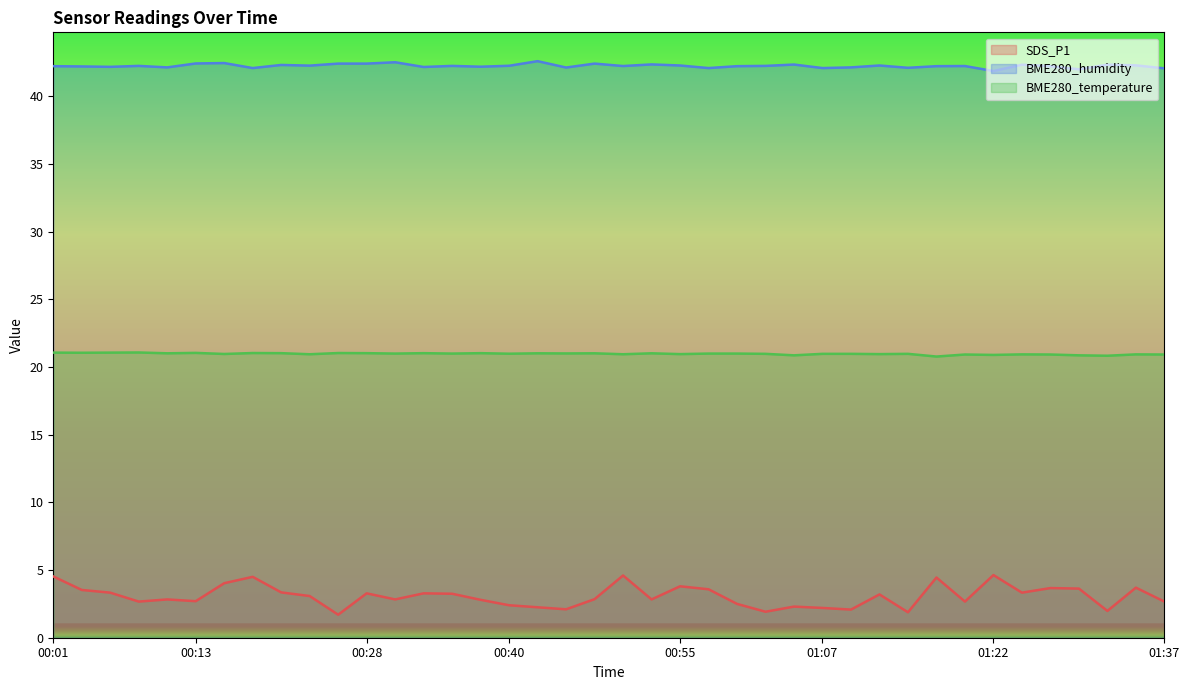

Reading left to right, extract all data points from this chart.

SDS_P1: 00:01=4.5	00:03=3.5	00:06=3.3	00:08=2.7	00:11=2.8	00:13=2.7	00:15=4.0	00:18=4.5	00:20=3.4	00:23=3.1	00:25=1.7	00:28=3.3	00:30=2.8	00:33=3.3	00:35=3.2	00:37=2.8	00:40=2.4	00:42=2.2	00:45=2.1	00:47=2.9	00:50=4.6	00:52=2.8	00:55=3.8	00:57=3.6	00:59=2.5	01:02=1.9	01:04=2.3	01:07=2.2	01:09=2.1	01:12=3.2	01:14=1.9	01:16=4.5	01:19=2.7	01:22=4.6	01:24=3.3	01:27=3.7	01:29=3.6	01:32=2.0	01:34=3.7	01:37=2.7
BME280_humidity: 00:01=42.2	00:03=42.2	00:06=42.2	00:08=42.3	00:11=42.1	00:13=42.4	00:15=42.5	00:18=42.1	00:20=42.3	00:23=42.3	00:25=42.4	00:28=42.4	00:30=42.5	00:33=42.2	00:35=42.3	00:37=42.2	00:40=42.3	00:42=42.6	00:45=42.1	00:47=42.4	00:50=42.2	00:52=42.4	00:55=42.3	00:57=42.1	00:59=42.2	01:02=42.3	01:04=42.4	01:07=42.1	01:09=42.1	01:12=42.3	01:14=42.1	01:16=42.2	01:19=42.2	01:22=41.9	01:24=42.4	01:27=42.2	01:29=42.0	01:32=42.4	01:34=42.3	01:37=42.1
BME280_temperature: 00:01=21.1	00:03=21.1	00:06=21.1	00:08=21.1	00:11=21.0	00:13=21.1	00:15=21.0	00:18=21.0	00:20=21.0	00:23=20.9	00:25=21.0	00:28=21.0	00:30=21.0	00:33=21.0	00:35=21.0	00:37=21.0	00:40=21.0	00:42=21.0	00:45=21.0	00:47=21.0	00:50=20.9	00:52=21.0	00:55=21.0	00:57=21.0	00:59=21.0	01:02=21.0	01:04=20.9	01:07=21.0	01:09=21.0	01:12=21.0	01:14=21.0	01:16=20.8	01:19=20.9	01:22=20.9	01:24=20.9	01:27=20.9	01:29=20.9	01:32=20.8	01:34=20.9	01:37=20.9